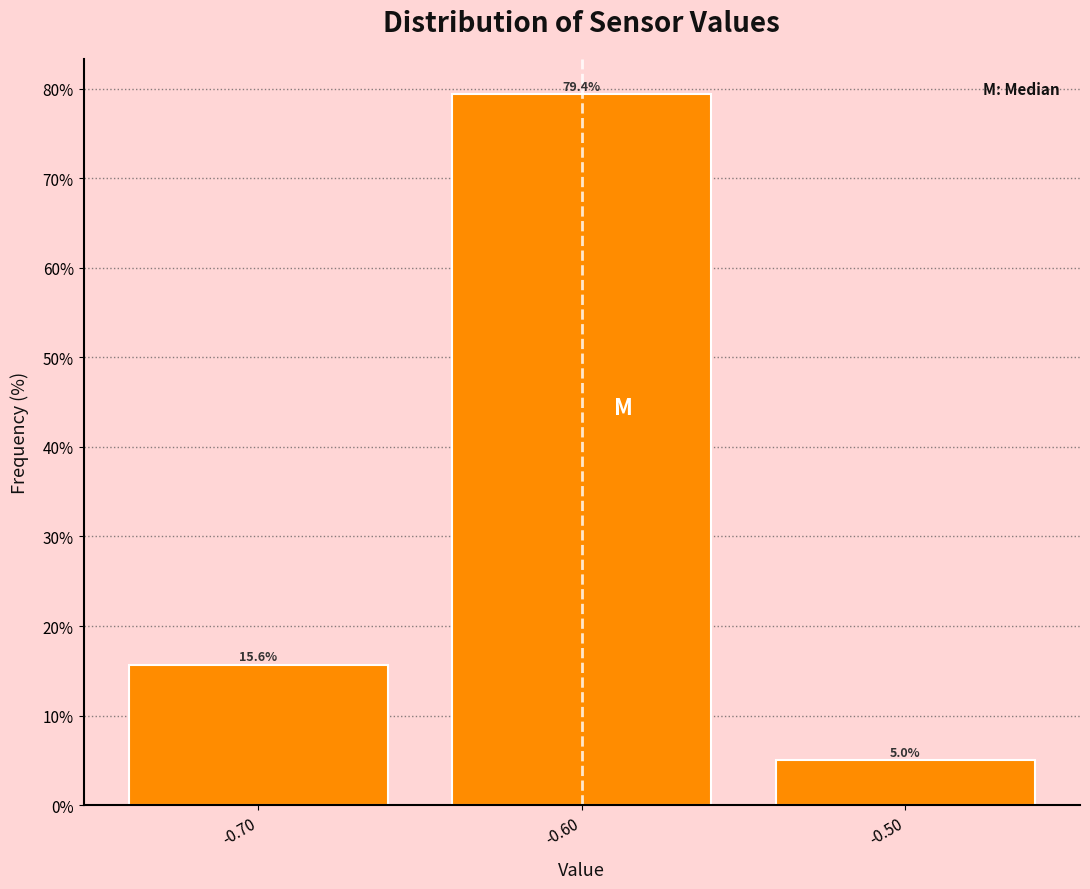

Reading left to right, list every bar in this chart as the range it spans on the x-axis followed by its height.

-0.75 to -0.65: 15.6
-0.65 to -0.55: 79.4
-0.55 to -0.45: 5.0